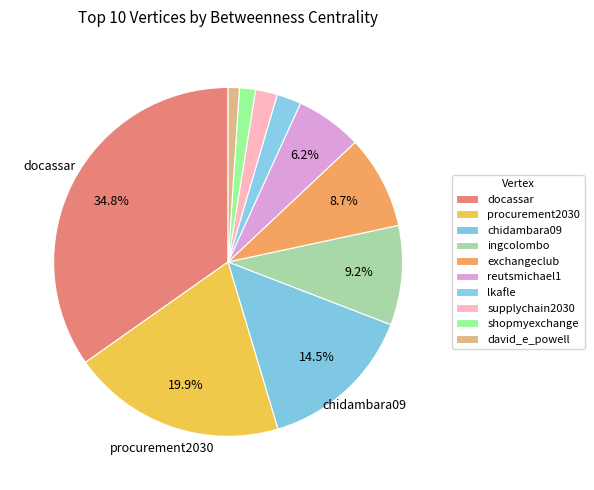

To the nearest percent, what is the difference between the largest and smallest slice percentages?

34%